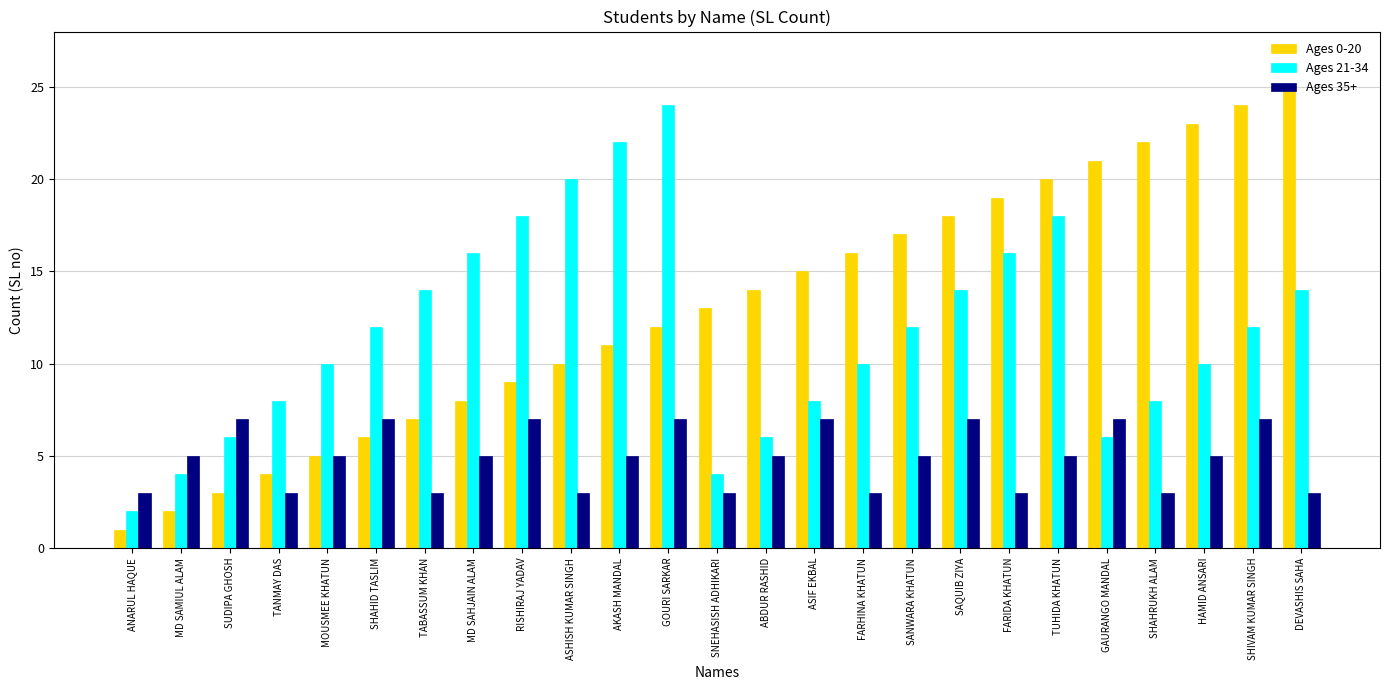

Reading left to right, transcribe all the data shown in this chart.

Ages 0-20: 1	2	3	4	5	6	7	8	9	10	11	12	13	14	15	16	17	18	19	20	21	22	23	24	25
Ages 21-34: 2	4	6	8	10	12	14	16	18	20	22	24	4	6	8	10	12	14	16	18	6	8	10	12	14
Ages 35+: 3	5	7	3	5	7	3	5	7	3	5	7	3	5	7	3	5	7	3	5	7	3	5	7	3